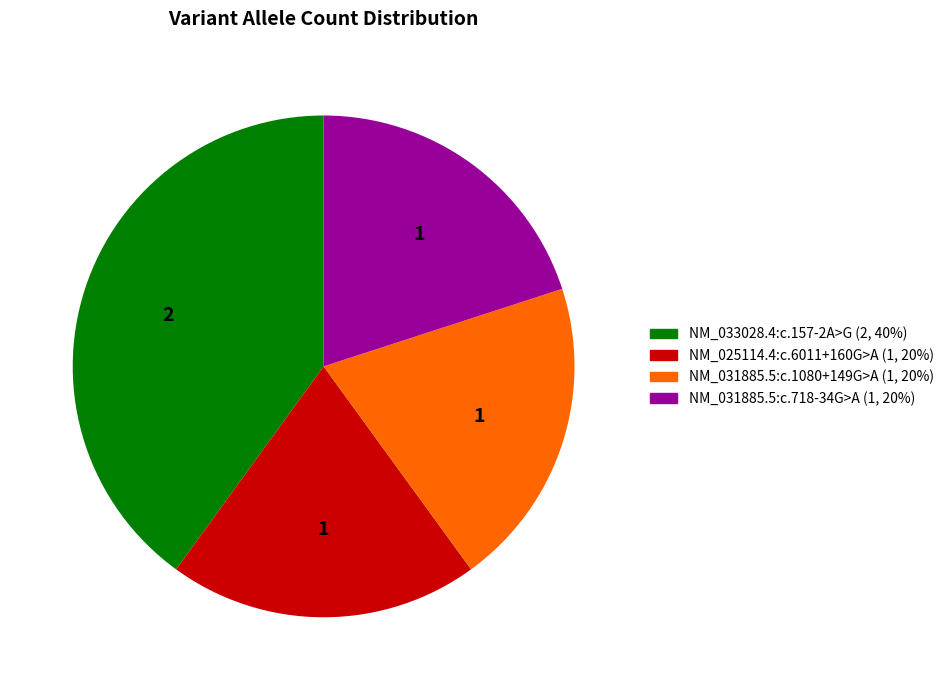

Do NM_025114.4:c.6011+160G>A and NM_033028.4:c.157-2A>G together represent more than half of the pie?

Yes